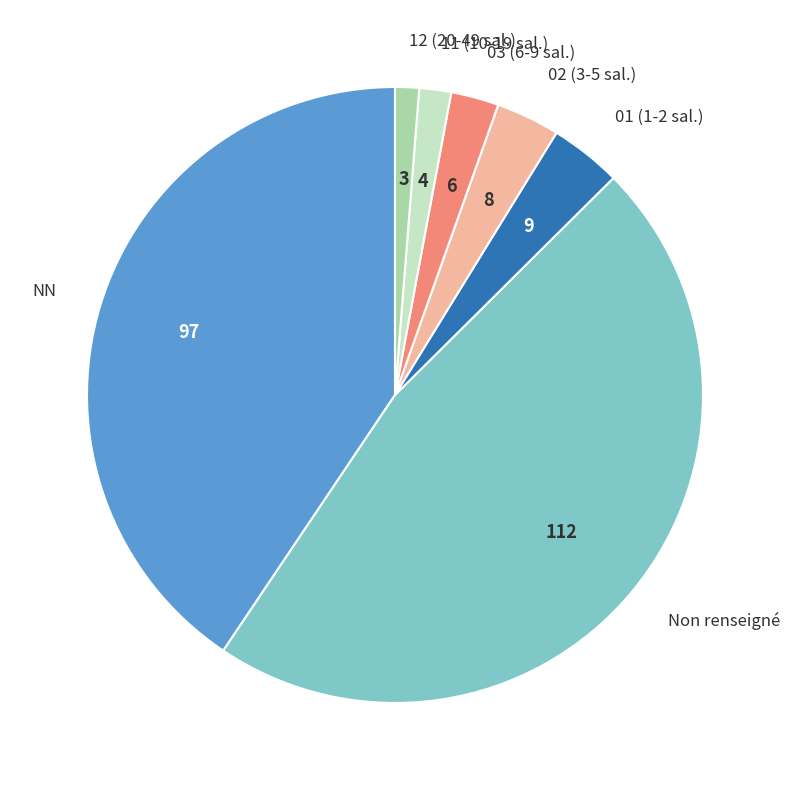

Is it true that NN is 28% of the pie?

False